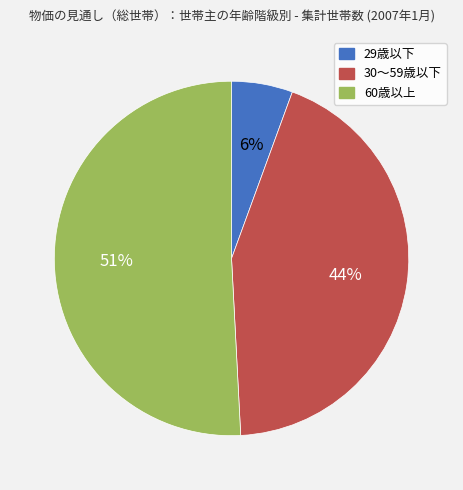

Does 30～59歳以下 account for over 50% of the chart?

No